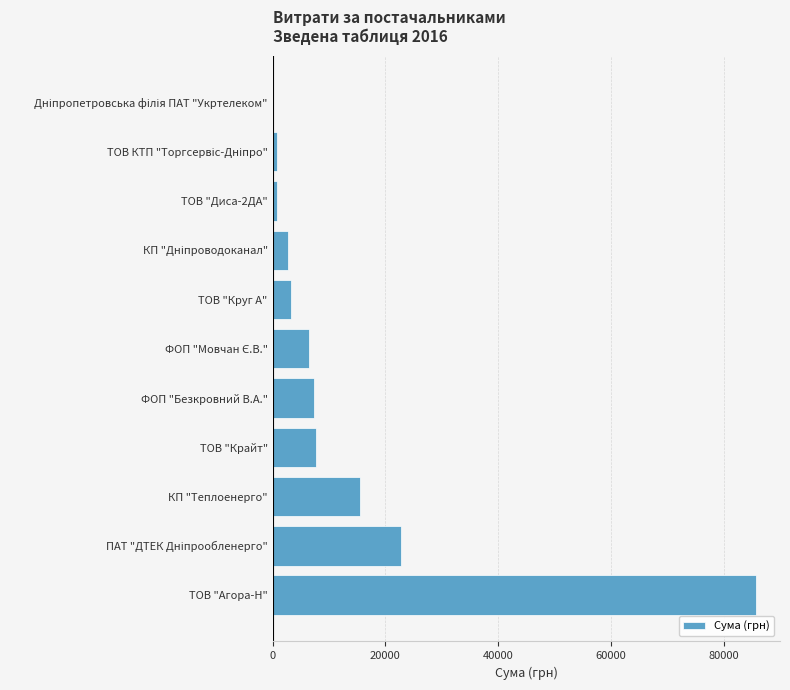

What value does the data have at ФОП "Безкровний В.А."?

7274.4